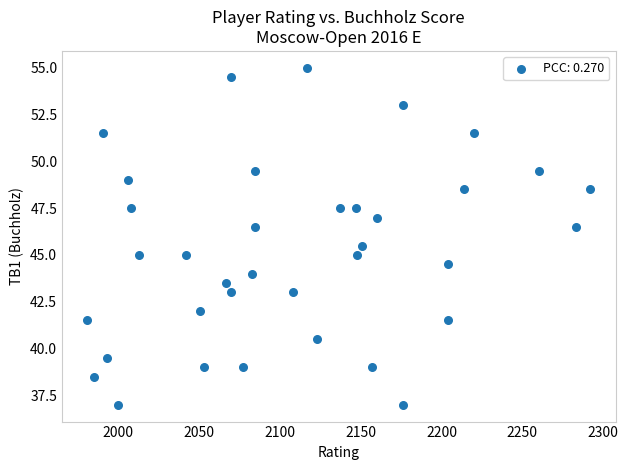

What is the range of Y values (max minus min)?

18.0